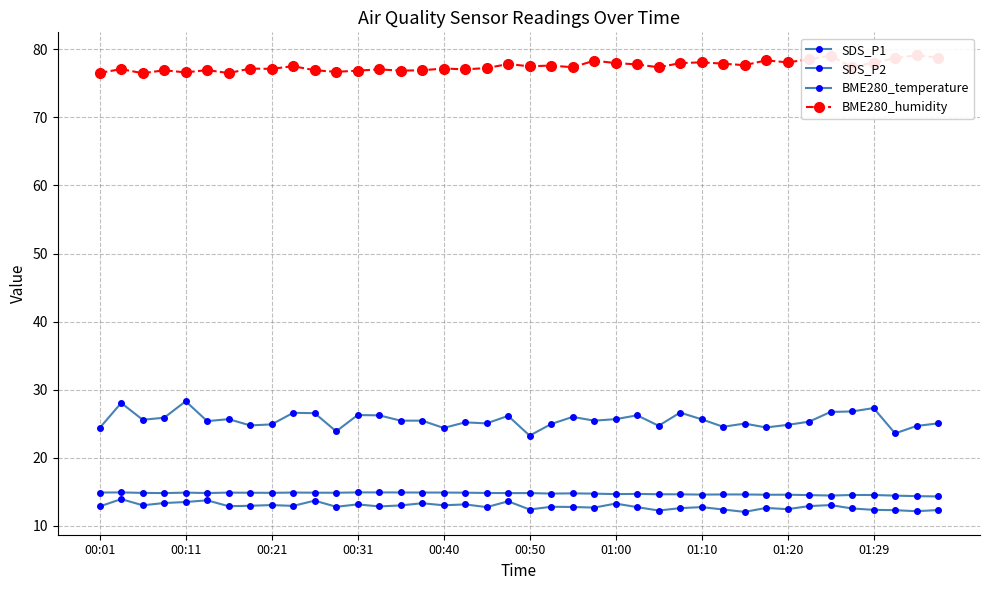

The SDS_P2 series shows 12.9 at 01:00. True or false?

True